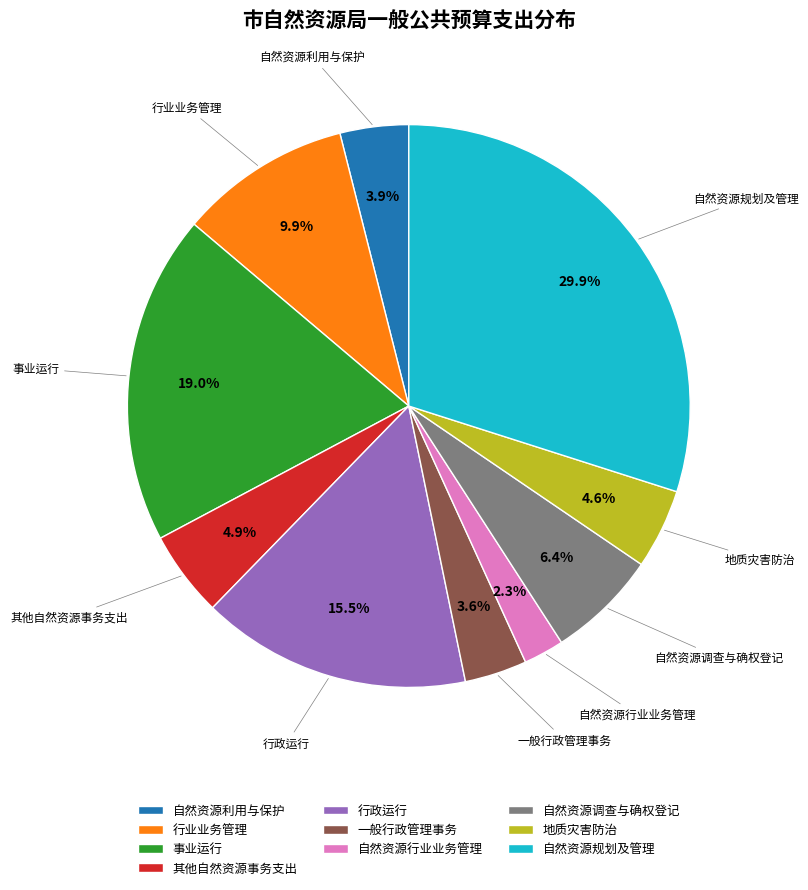

What percentage is NOT represented by 一般行政管理事务?

96.4%